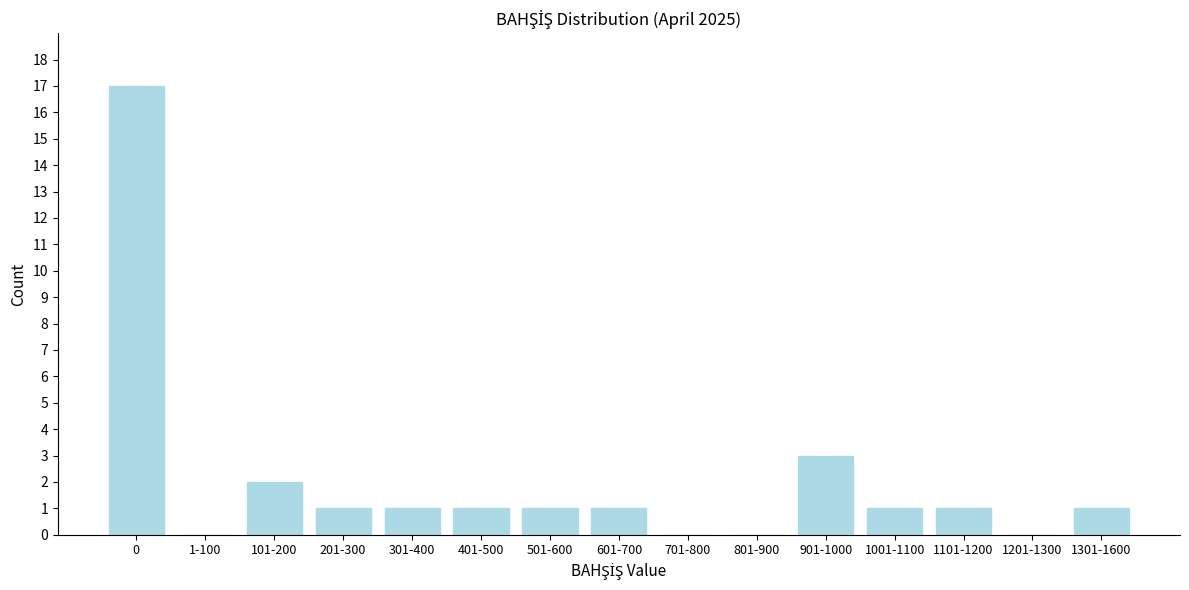

Reading left to right, what are all the values shown in this chart?

0=17	1-100=0	101-200=2	201-300=1	301-400=1	401-500=1	501-600=1	601-700=1	701-800=0	801-900=0	901-1000=3	1001-1100=1	1101-1200=1	1201-1300=0	1301-1600=1